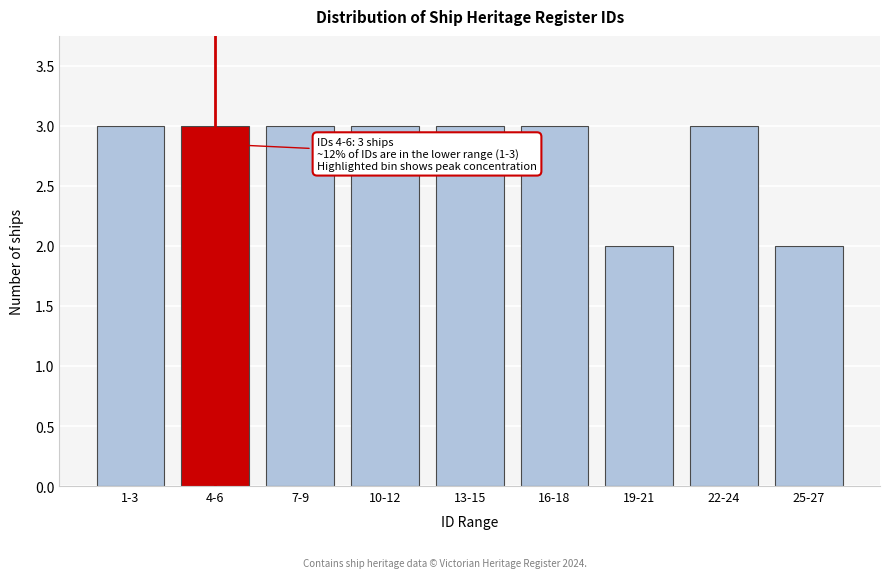

Reading left to right, extract all data points from this chart.

3	3	3	3	3	3	2	3	2